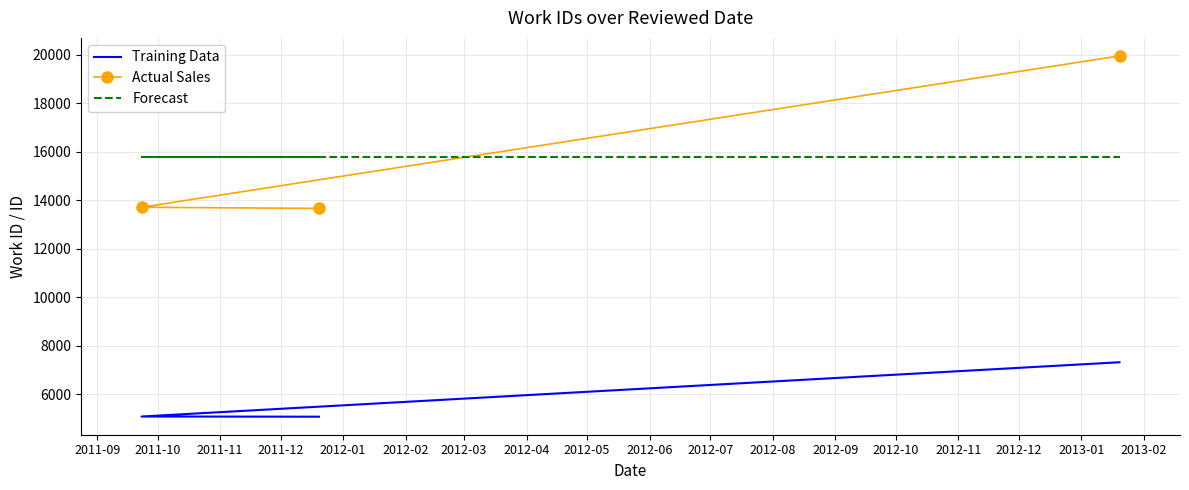

What is the smallest value displayed?

5081.0